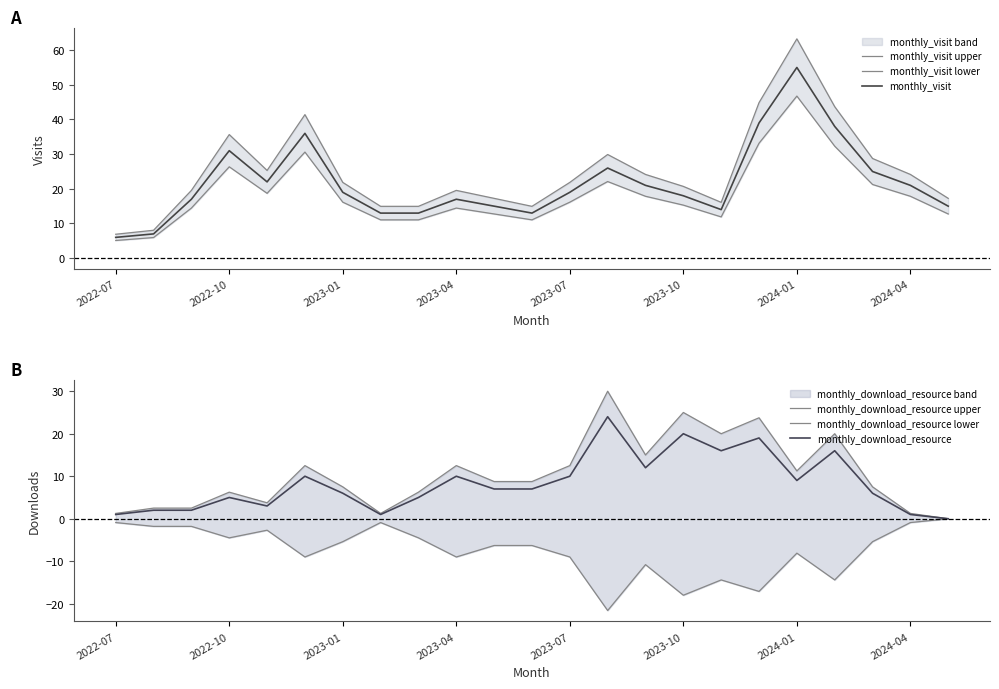

How many lines are shown in the chart?

6